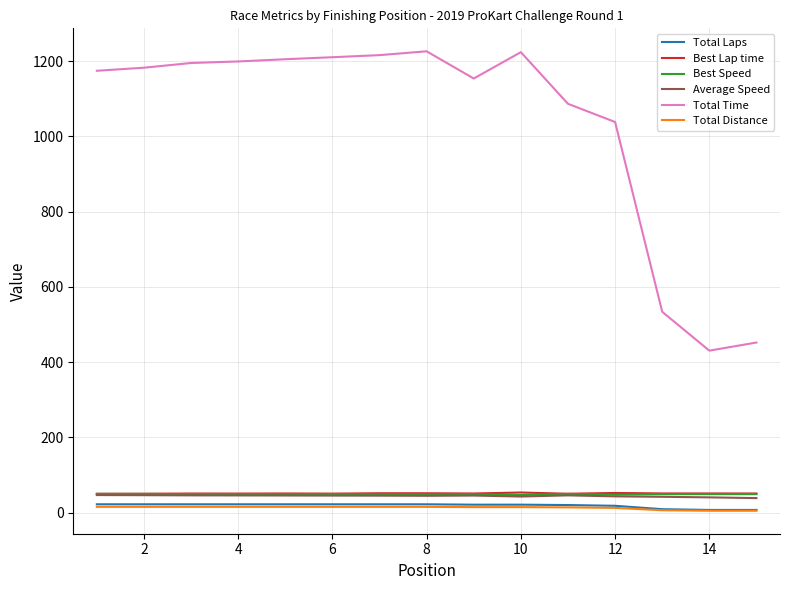

Which series has the largest total across all categories?

Total Time